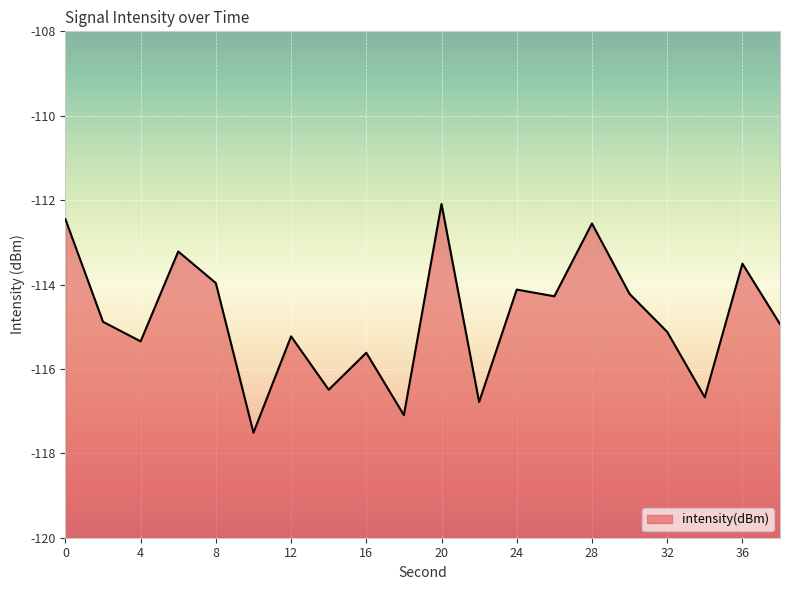

What is the difference between the second highest and second lowest values?

4.6